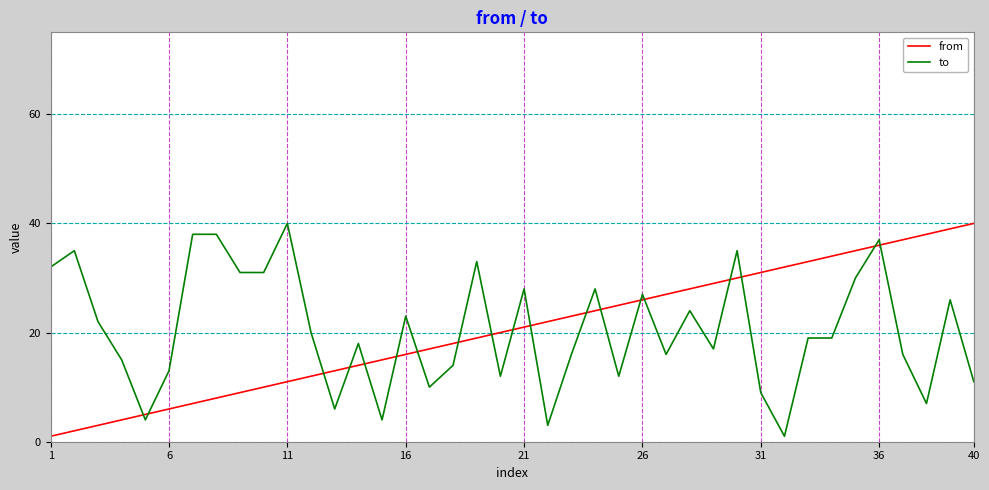

True or false: from and to intersect in this chart.

True